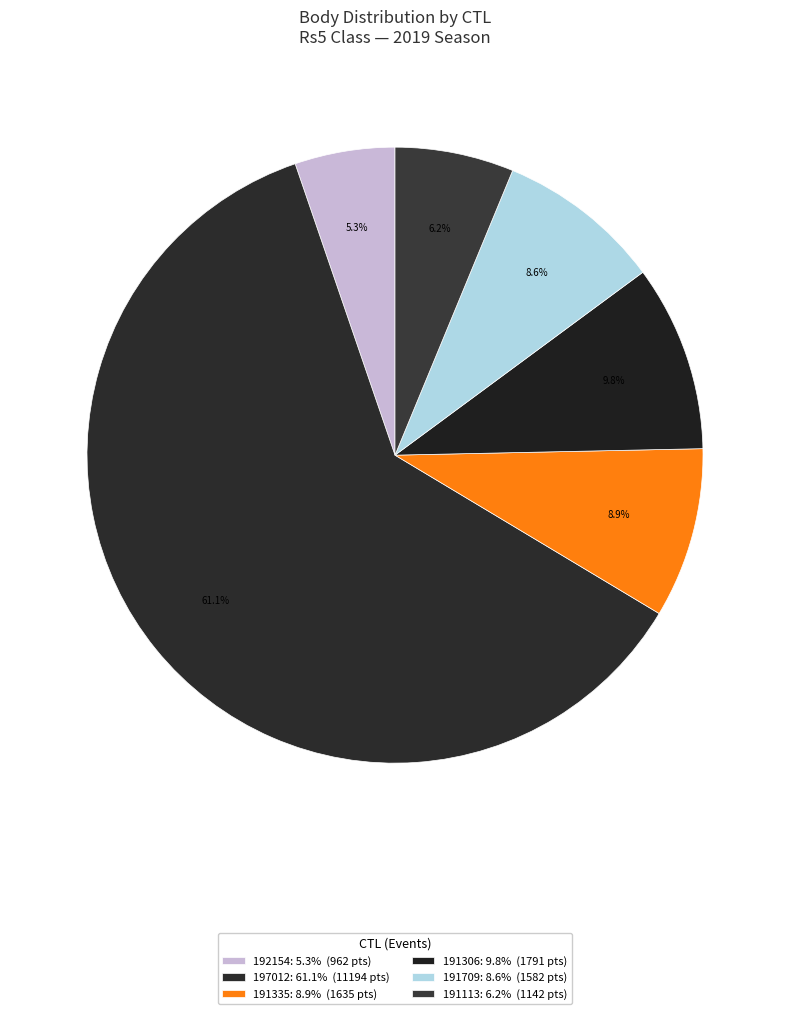

Is 197012 the majority of the pie?

Yes